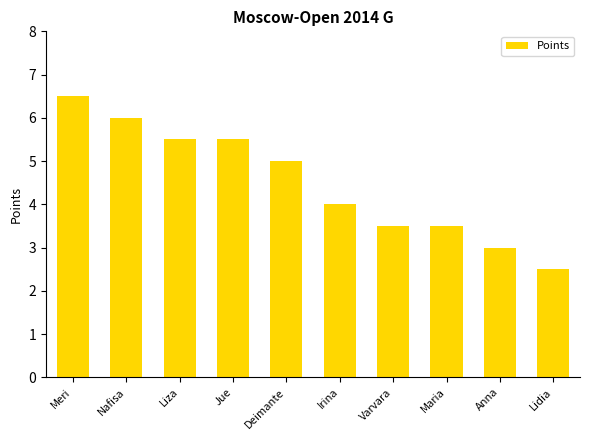

At which category does the chart reach its peak across all series?

Meri